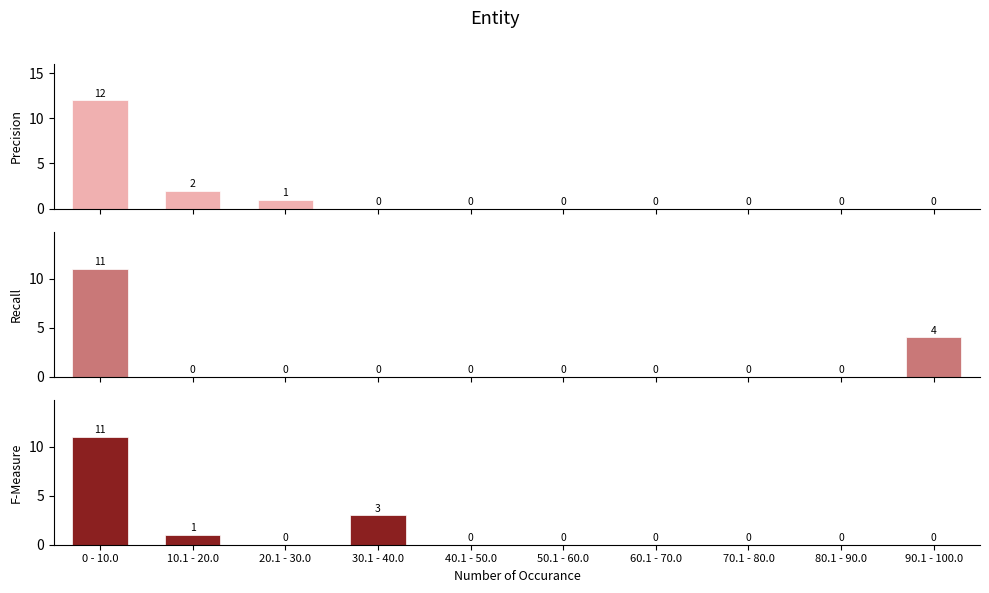

List the labels in order of Recall value, smallest first.

10.1 - 20.0, 20.1 - 30.0, 30.1 - 40.0, 40.1 - 50.0, 50.1 - 60.0, 60.1 - 70.0, 70.1 - 80.0, 80.1 - 90.0, 90.1 - 100.0, 0 - 10.0